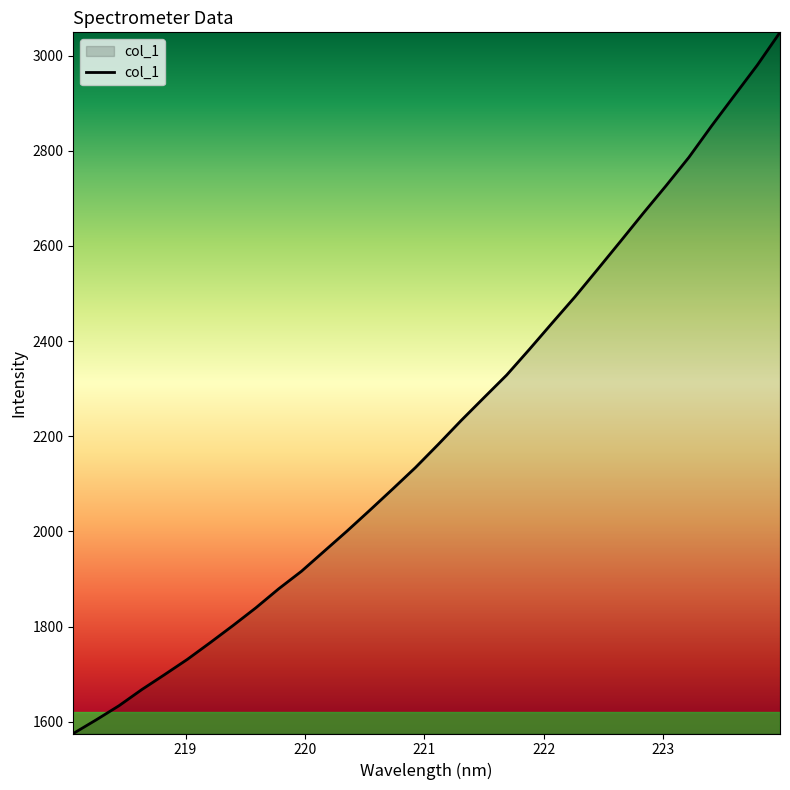

True or false: the data has more than 2 interior local peaks.

False